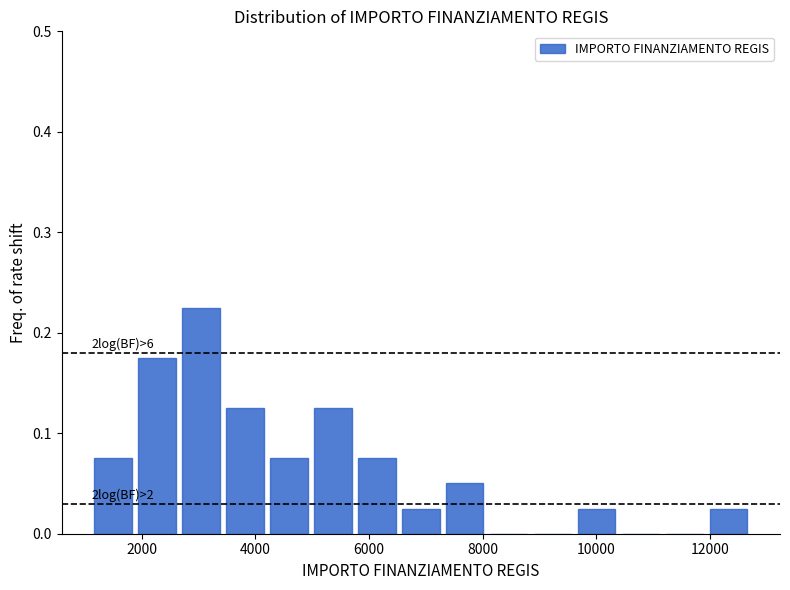

Around what value on the x-axis is the tallest bar? Give the approximate position of its centre, as read against the axis.

3000